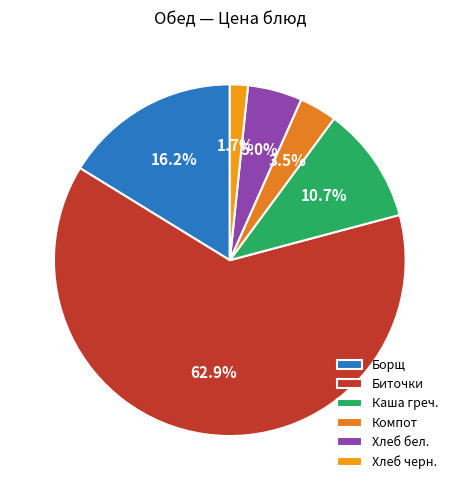

How many slices are in this pie chart?

6